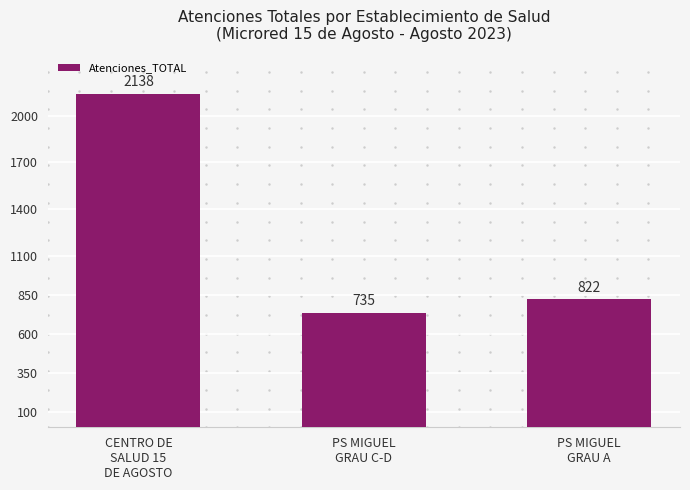

What is the difference between the maximum and minimum values?

1403